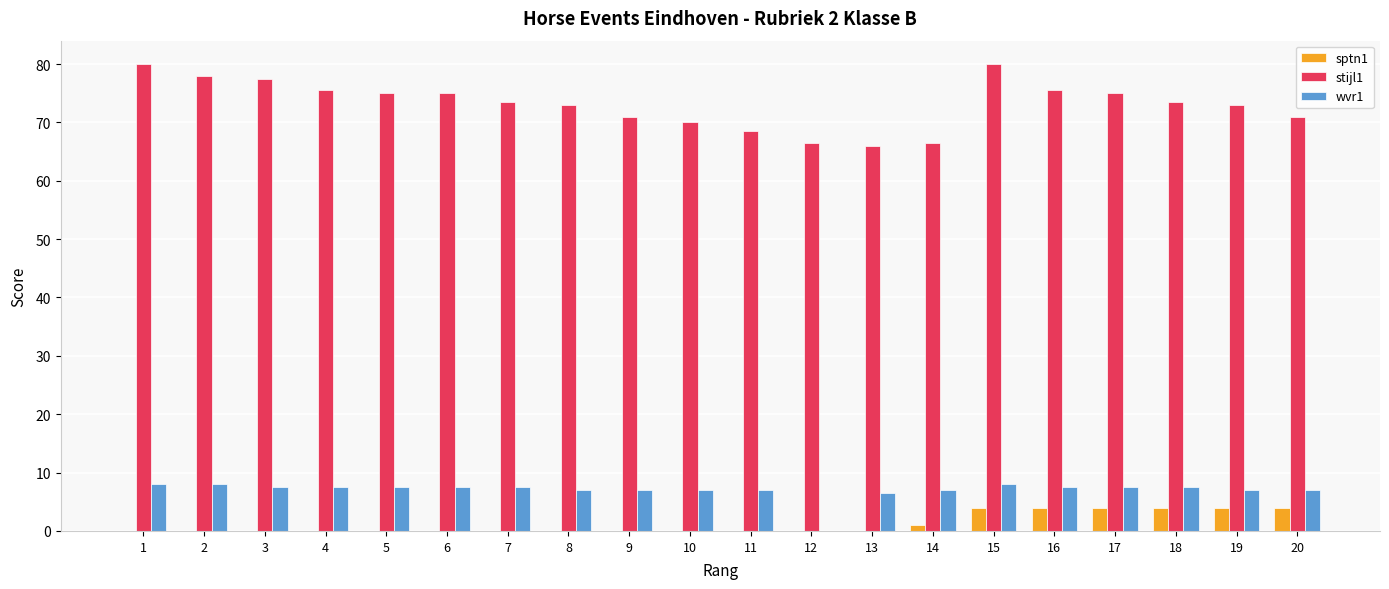

What is the highest value of the stijl1 series?

80.0